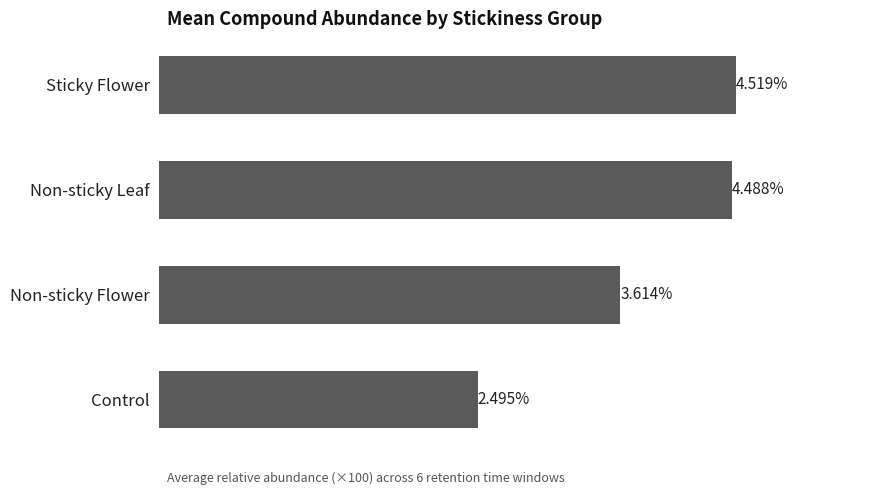

Rank the categories by value from lowest to highest.

Control, Non-sticky Flower, Non-sticky Leaf, Sticky Flower